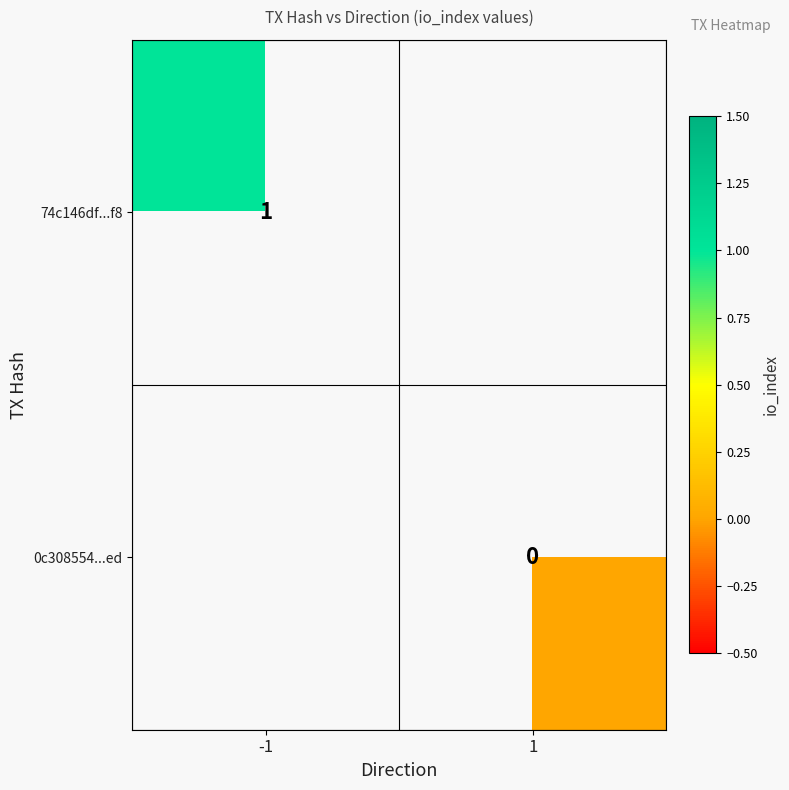

The 74c146df...f8 series shows 1 at -1. True or false?

True